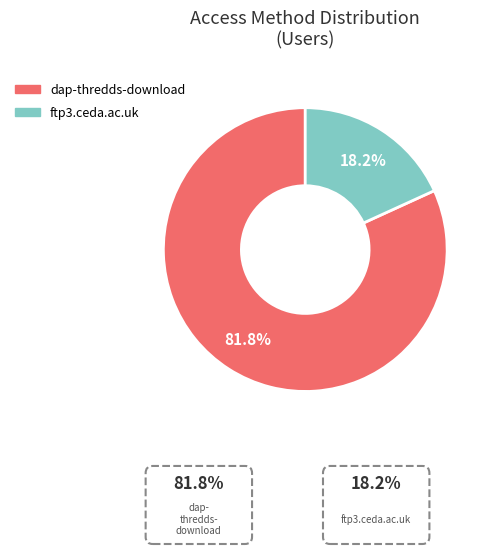

How many slices are in this pie chart?

2